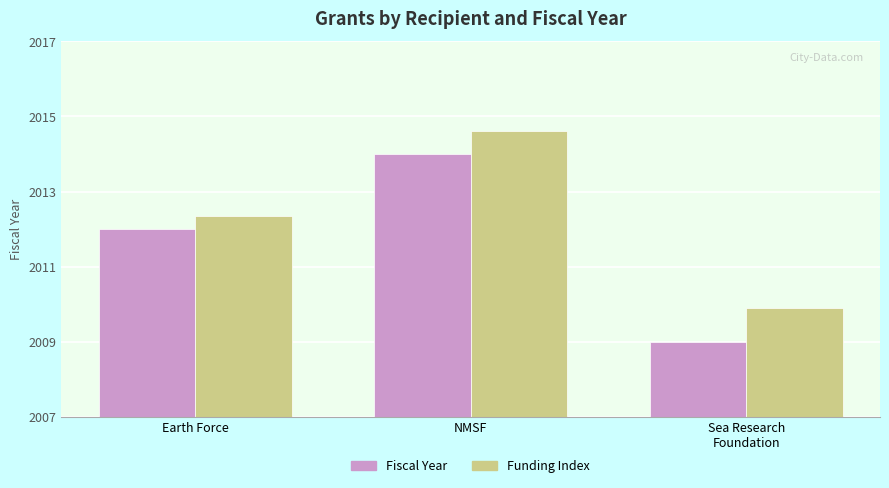

At which label is Fiscal Year closest to 2011?

Earth Force